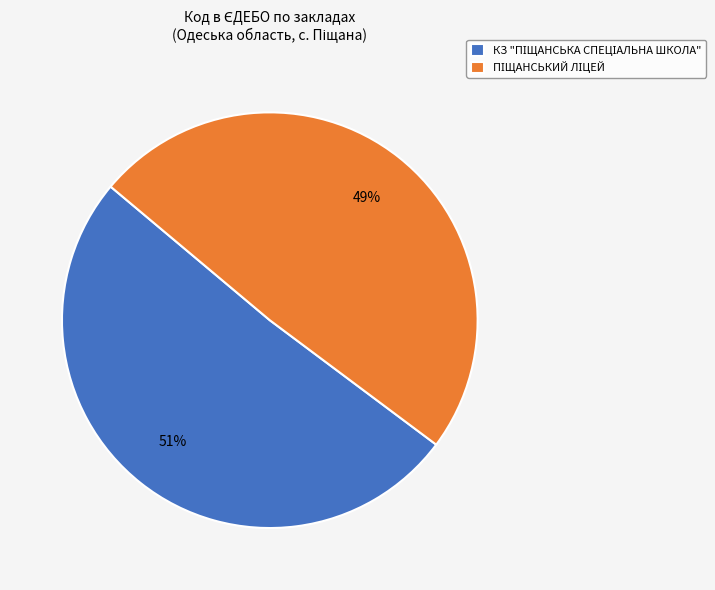

To the nearest percent, what is the average slice percentage?

50%